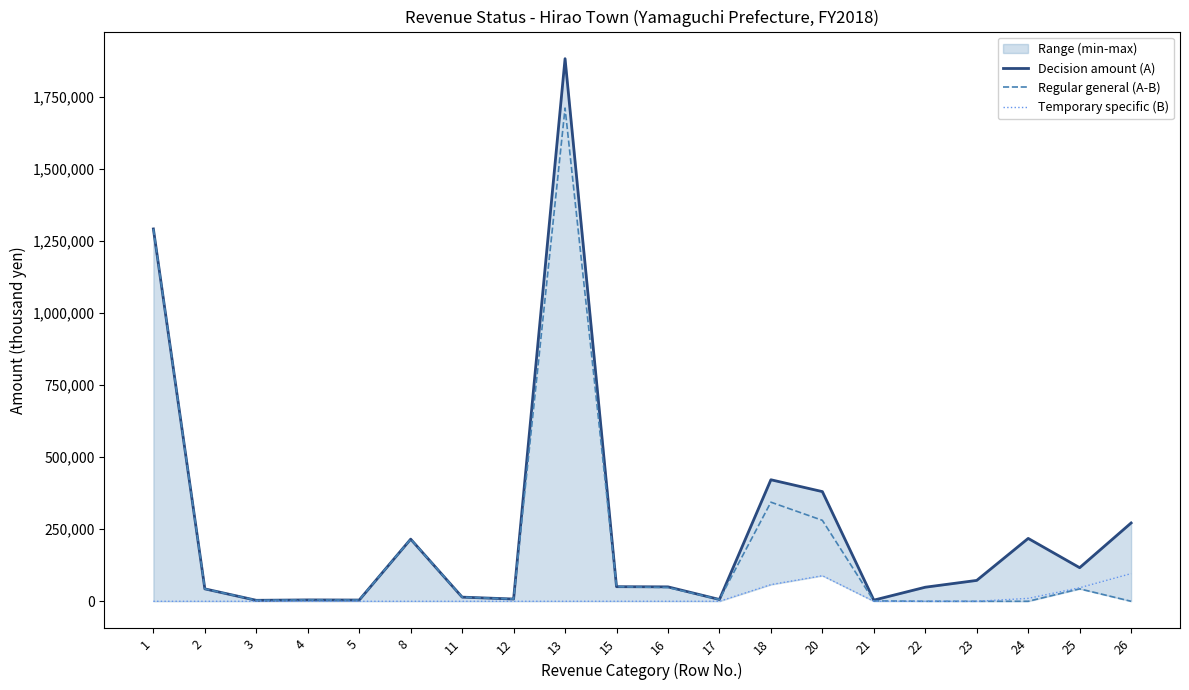

What is the value of the Decision amount (A) point at the 3rd from the left?

3367